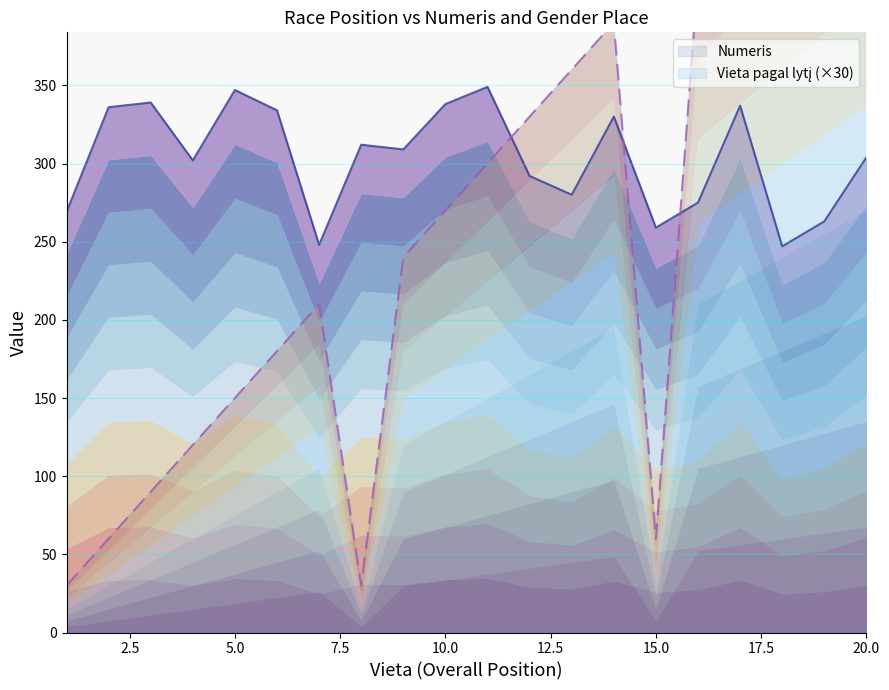

Which series has the widest spread of values?

Vieta pagal lytį